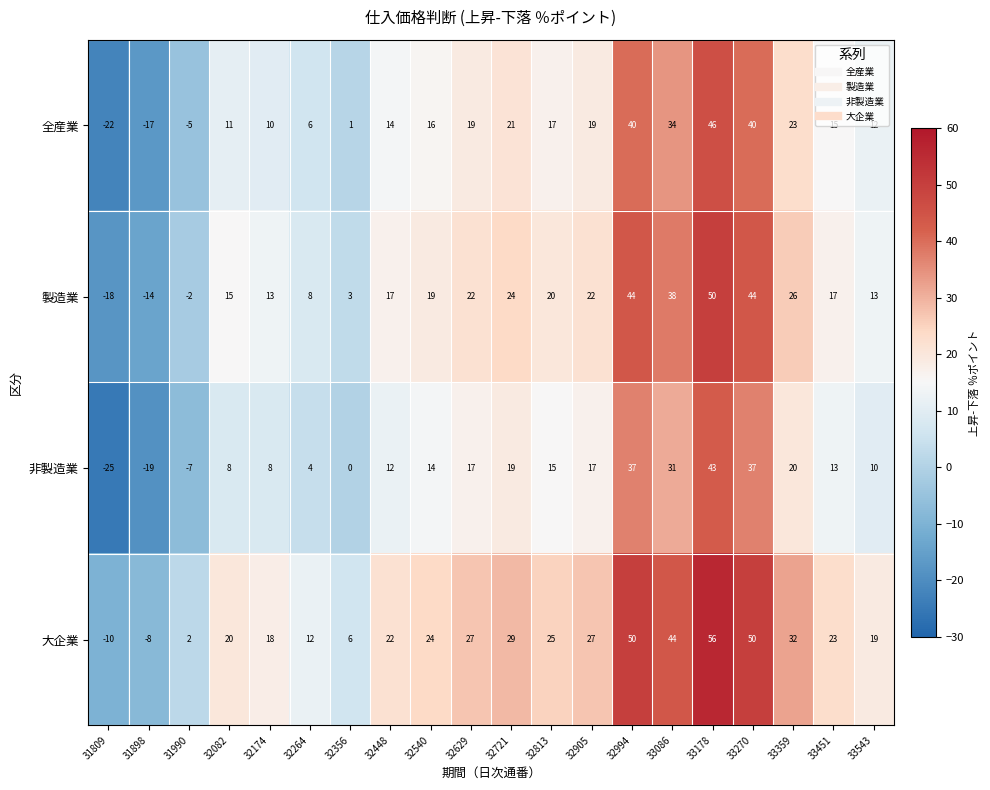

List the series in order of their peak value, lowest first.

非製造業, 全産業, 製造業, 大企業